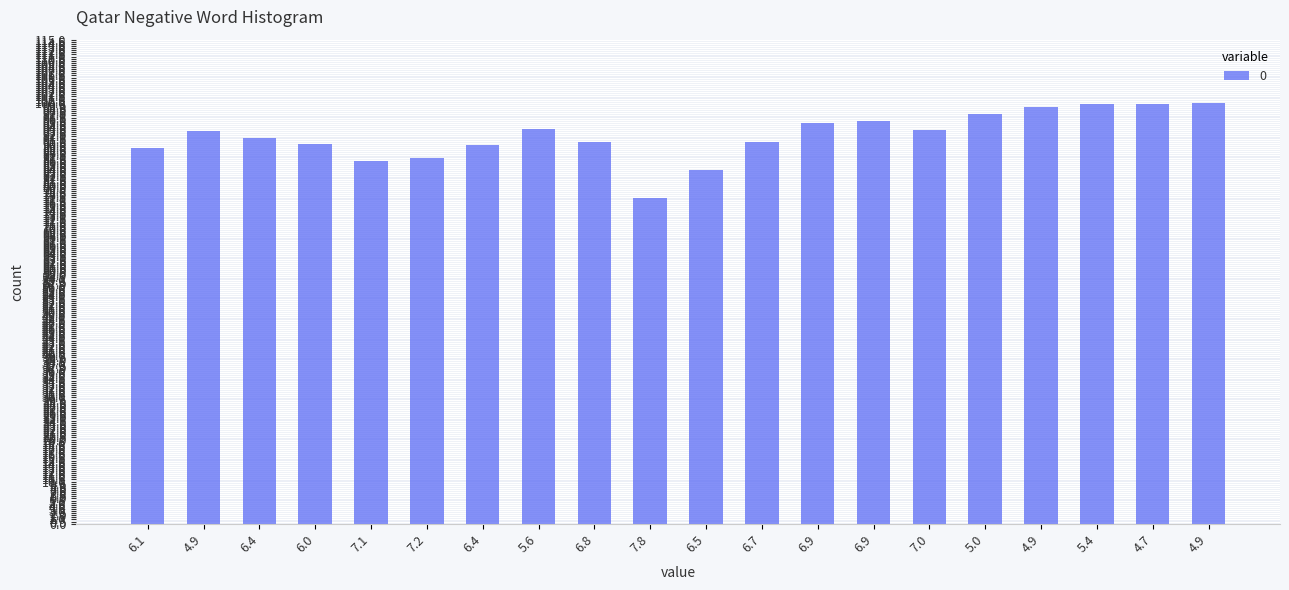

What is the label of the 20th bar from the left?

4.9